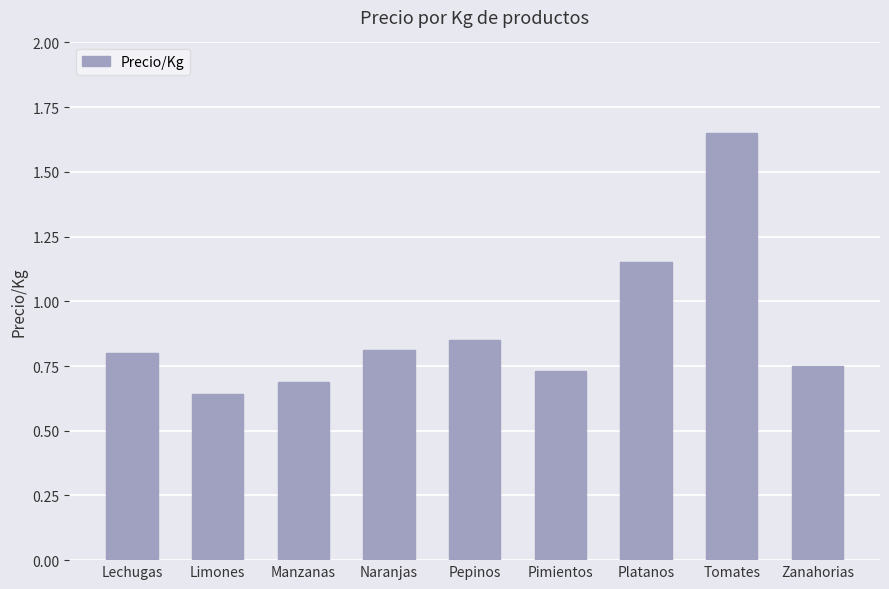

The value at Manzanas is 0.2. True or false?

False